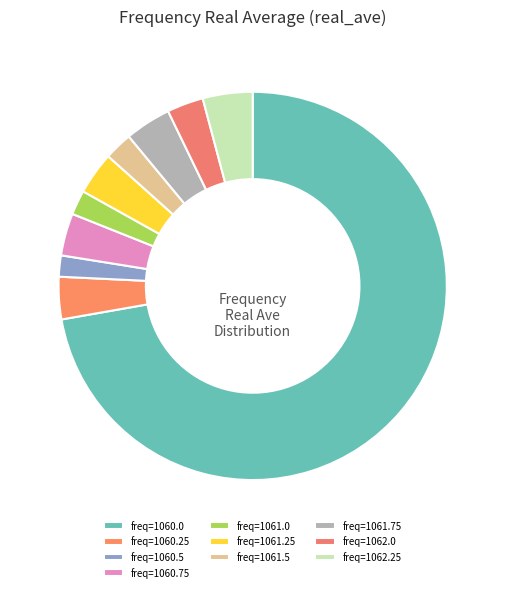

Is there any slice that represents more than half of the pie?

Yes